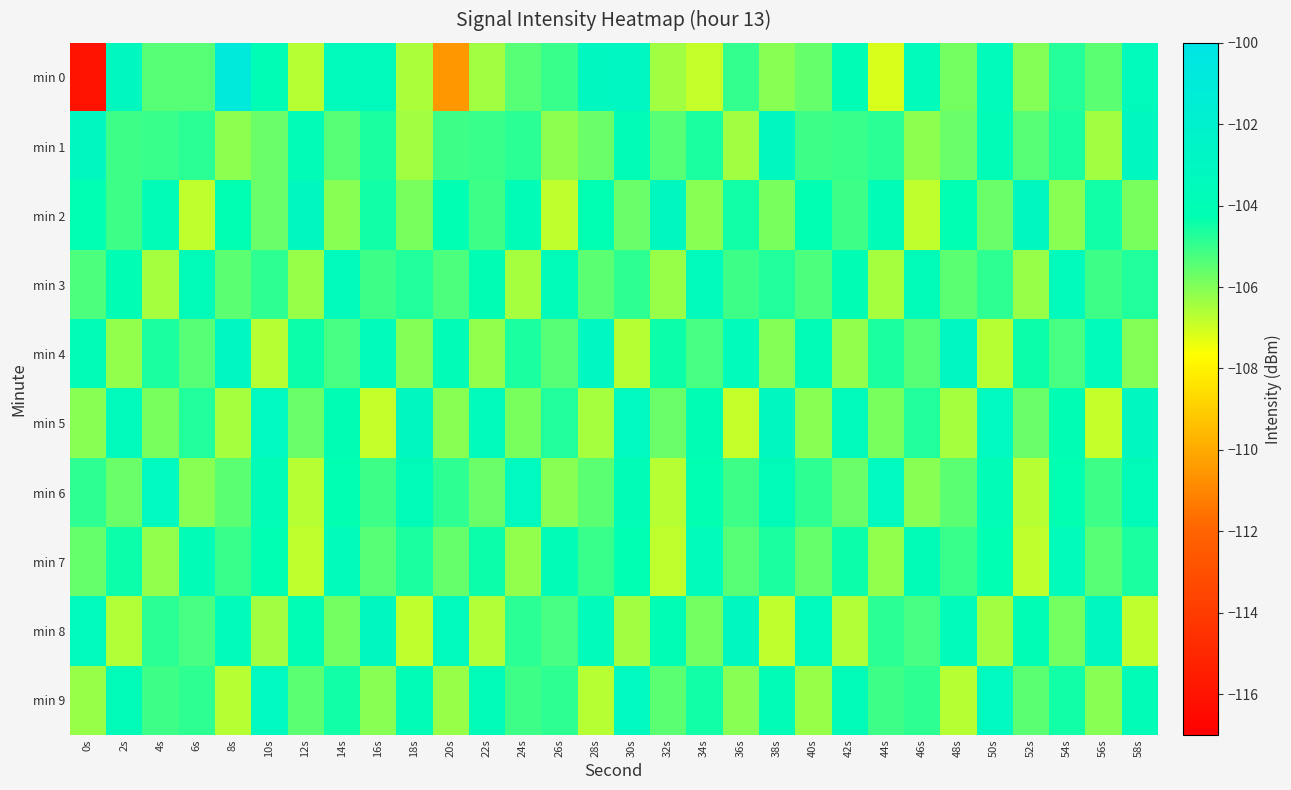

Which series has the widest spread of values?

min 0